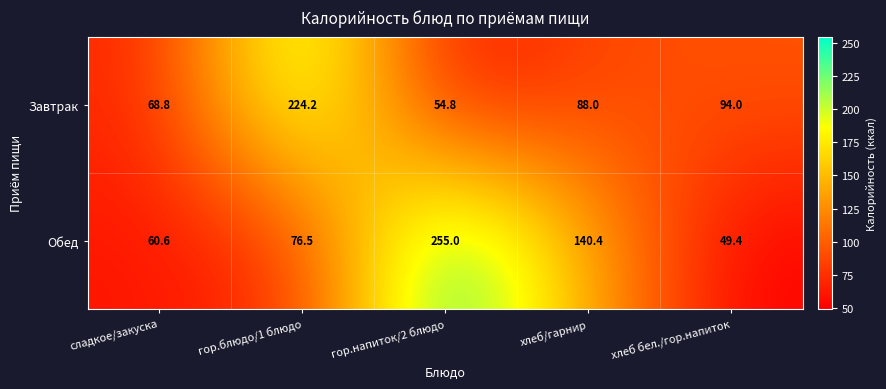

At which category is the sum across all series the highest?

гор.напиток/2 блюдо